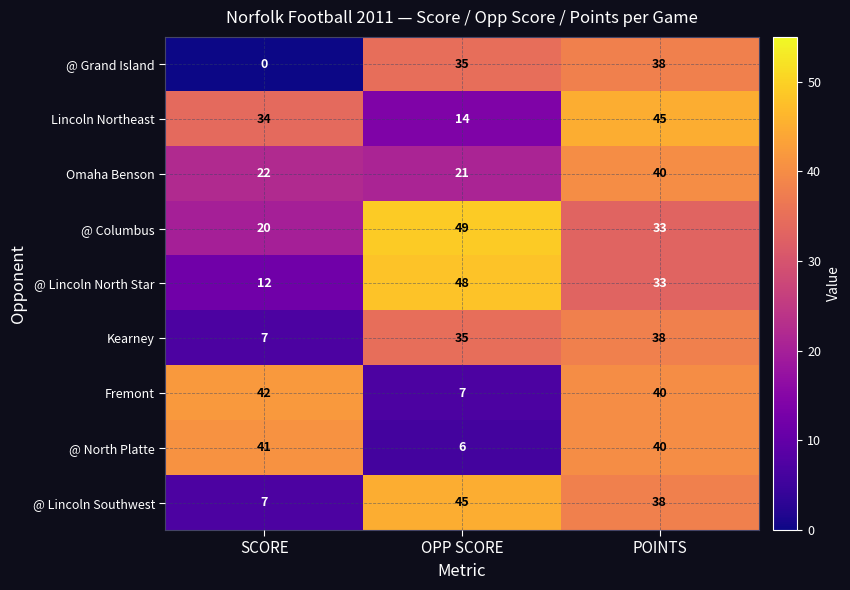

The value of @ Lincoln North Star at SCORE is 12. True or false?

True